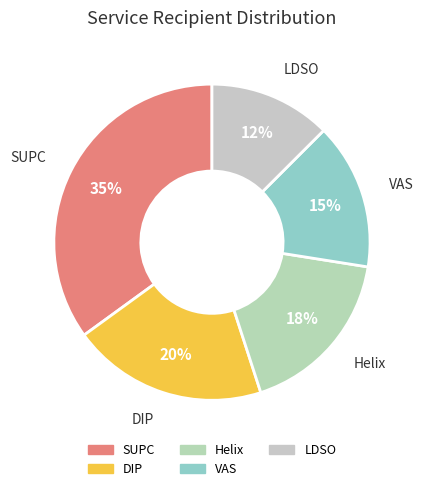

Is there a majority slice in this chart?

No